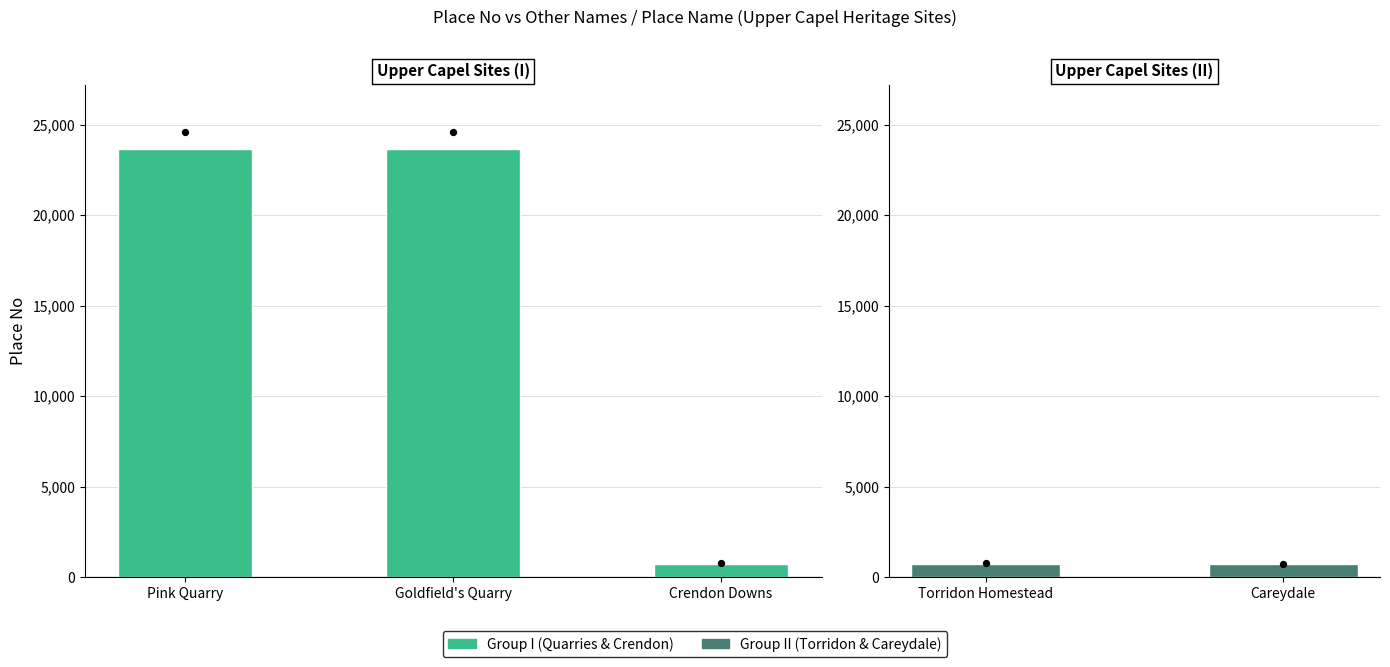

Which has a higher value, Torridon Homestead or Crendon Downs?

Crendon Downs